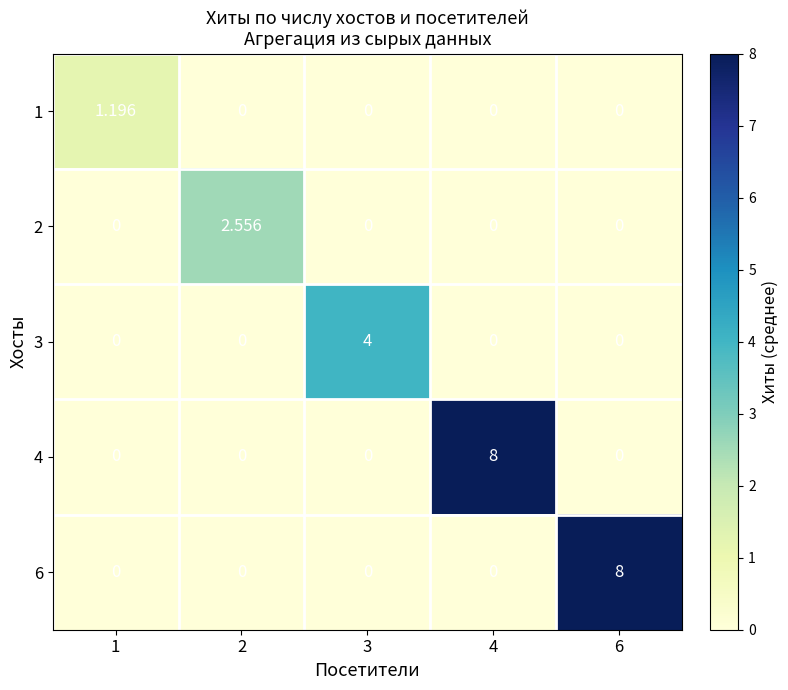

How many distinct data groups are displayed?

5